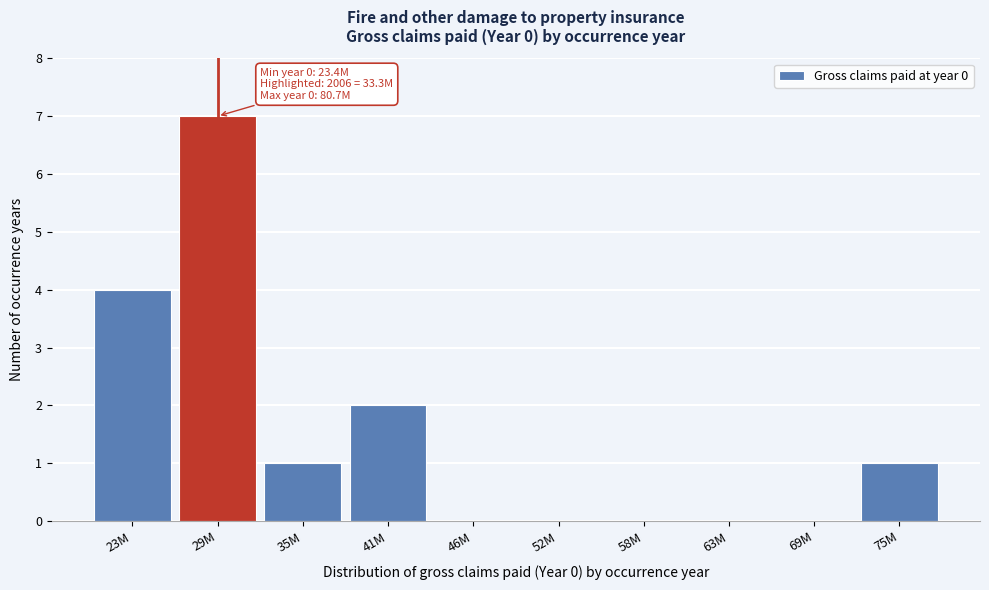

Reading left to right, extract all data points from this chart.

23M=4	29M=7	35M=1	41M=2	46M=0	52M=0	58M=0	63M=0	69M=0	75M=1